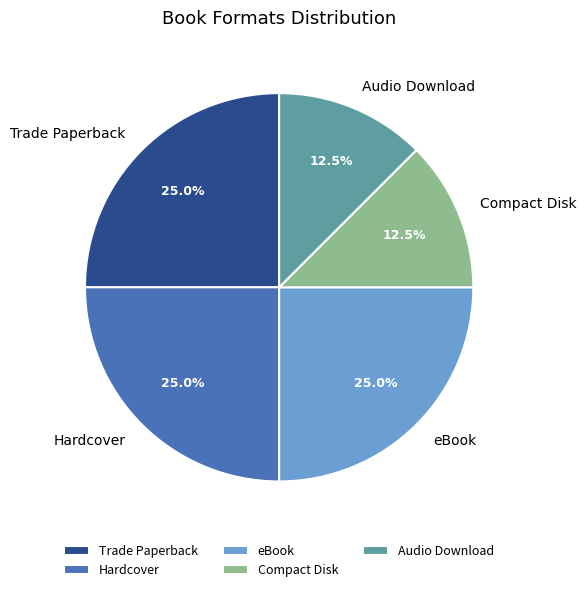

Is there any slice that represents more than half of the pie?

No